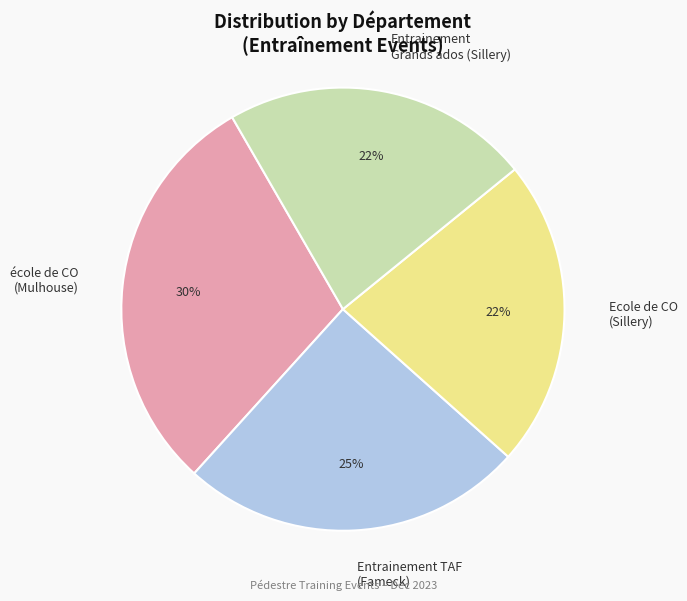

What is the largest slice in the pie chart?

école de CO (Mulhouse)